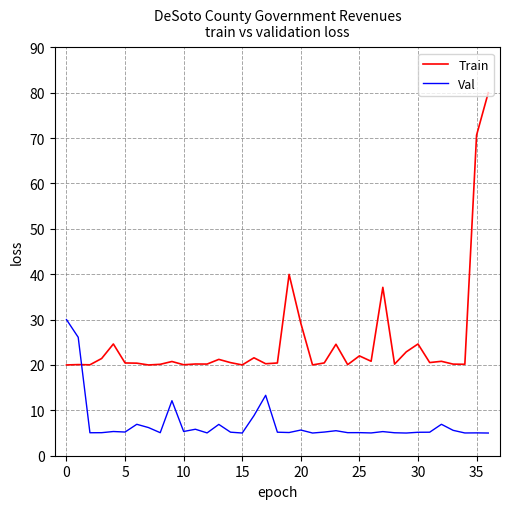

Rank the series by their average value, from highest to lowest.

Train, Val